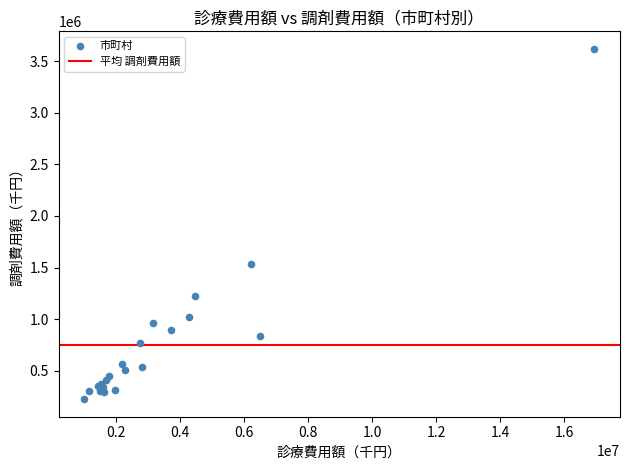

What Y value in the scatter plot is closest to 1921856?

1537559